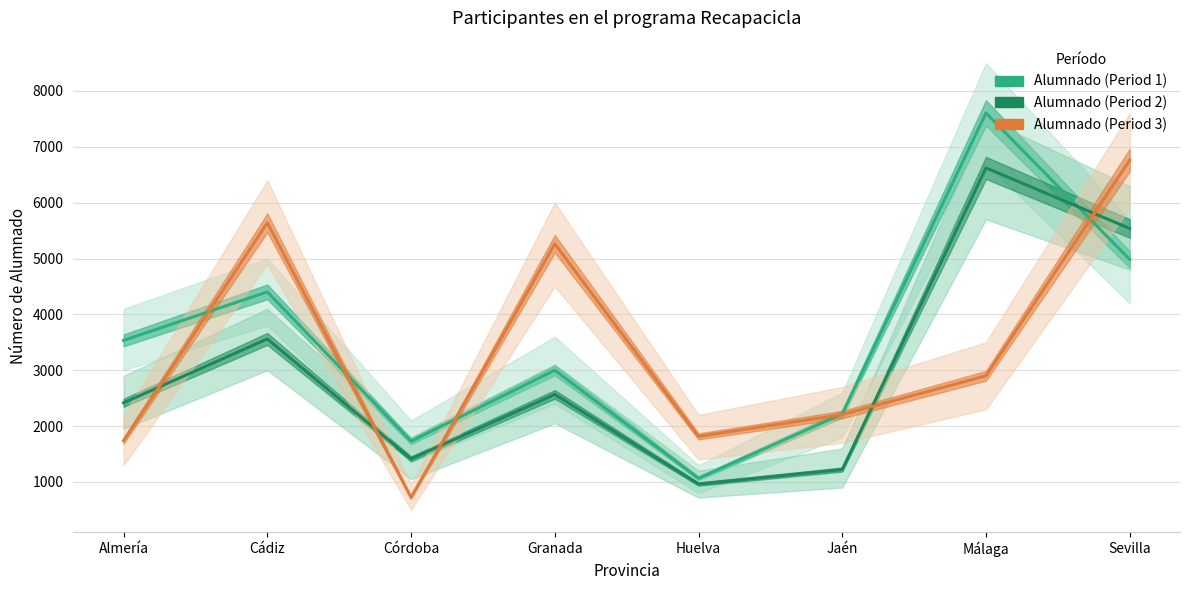

Which series has the largest total across all categories?

Alumnado (Period 1)